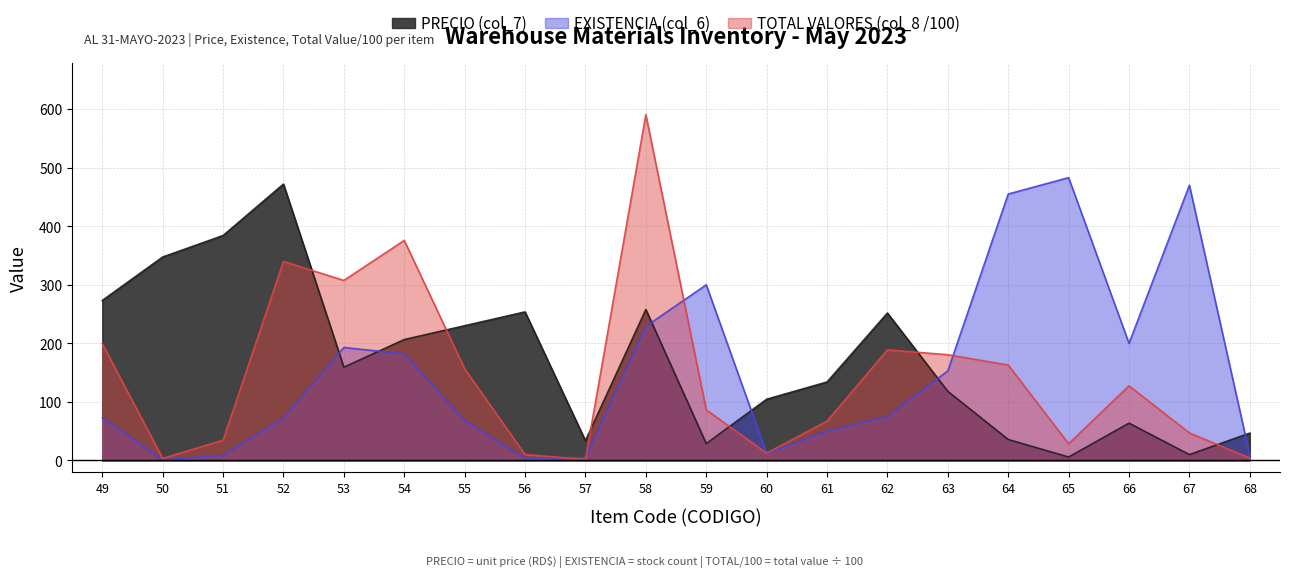

Which series has the largest total across all categories?

PRECIO (col_7)